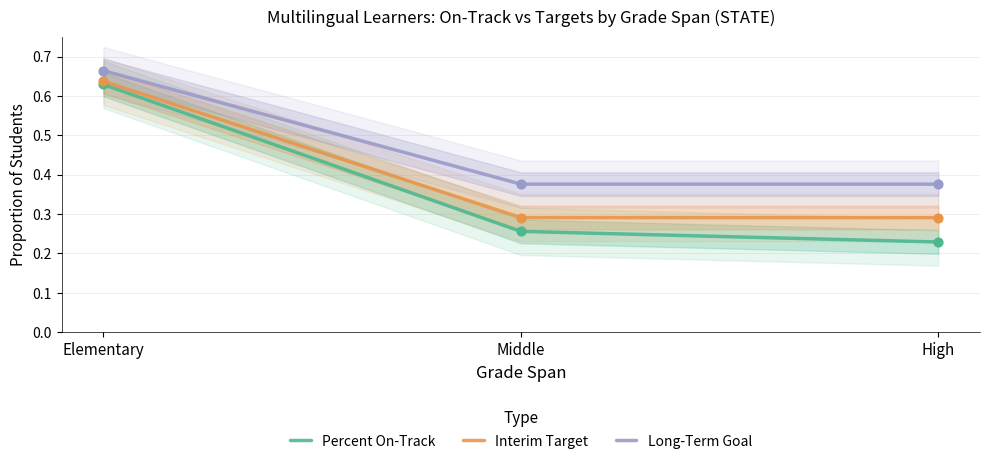

What are all the series names shown in the legend?

Percent On-Track, Interim Target, Long-Term Goal